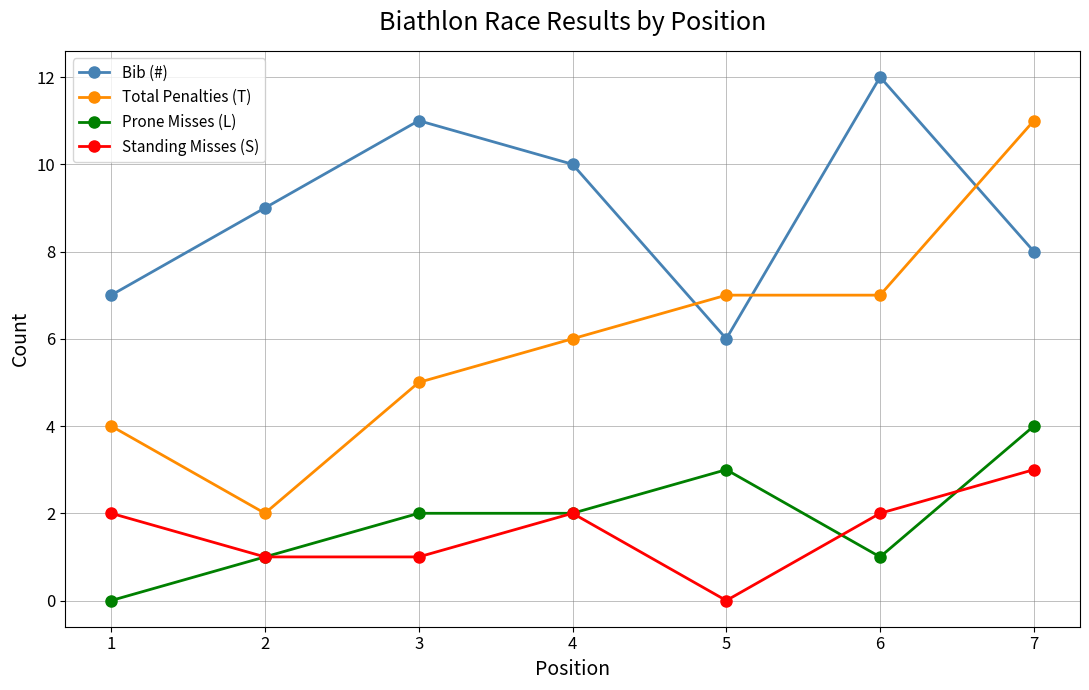

Reading right to left, extract all data points from this chart.

Bib (#): 7=8	6=12	5=6	4=10	3=11	2=9	1=7
Total Penalties (T): 7=11	6=7	5=7	4=6	3=5	2=2	1=4
Prone Misses (L): 7=4	6=1	5=3	4=2	3=2	2=1	1=0
Standing Misses (S): 7=3	6=2	5=0	4=2	3=1	2=1	1=2